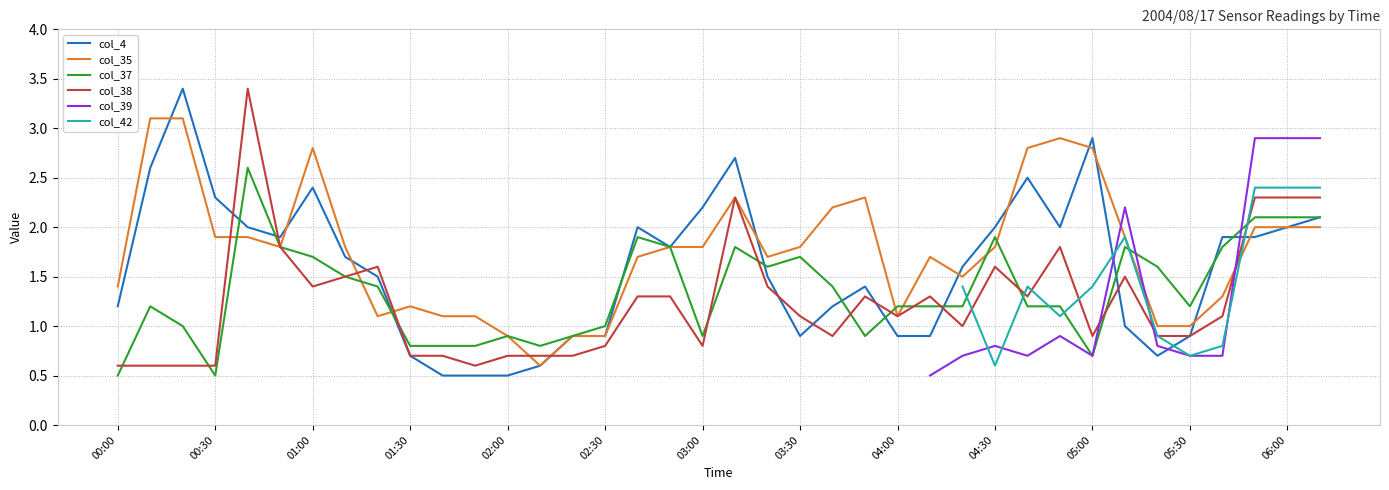

Is the value of col_38 at 00:30 greater than the value of col_35 at 05:00?

No